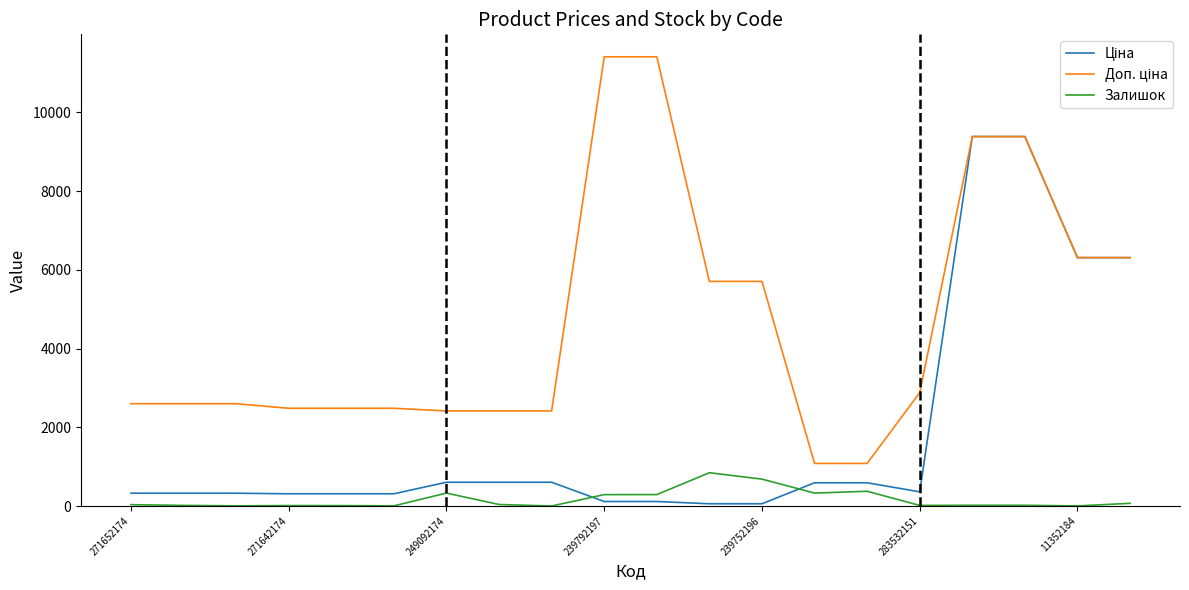

What is the greatest value displayed?

11410.0